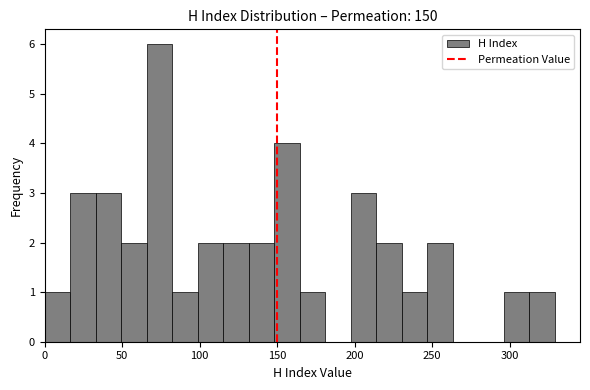

Read against the x-axis, roughly where is the centre of the tallest bar?

75